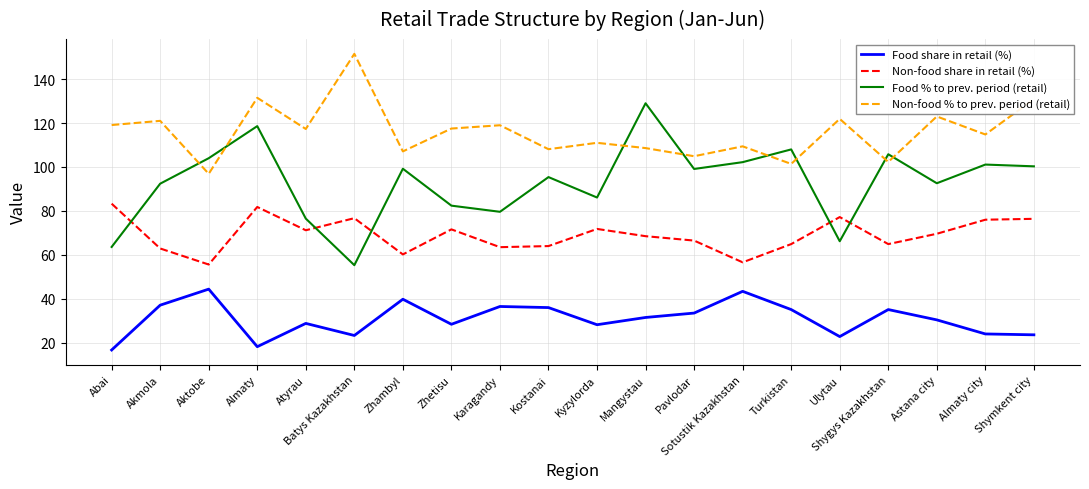

At which category is the sum across all series the highest?

Almaty